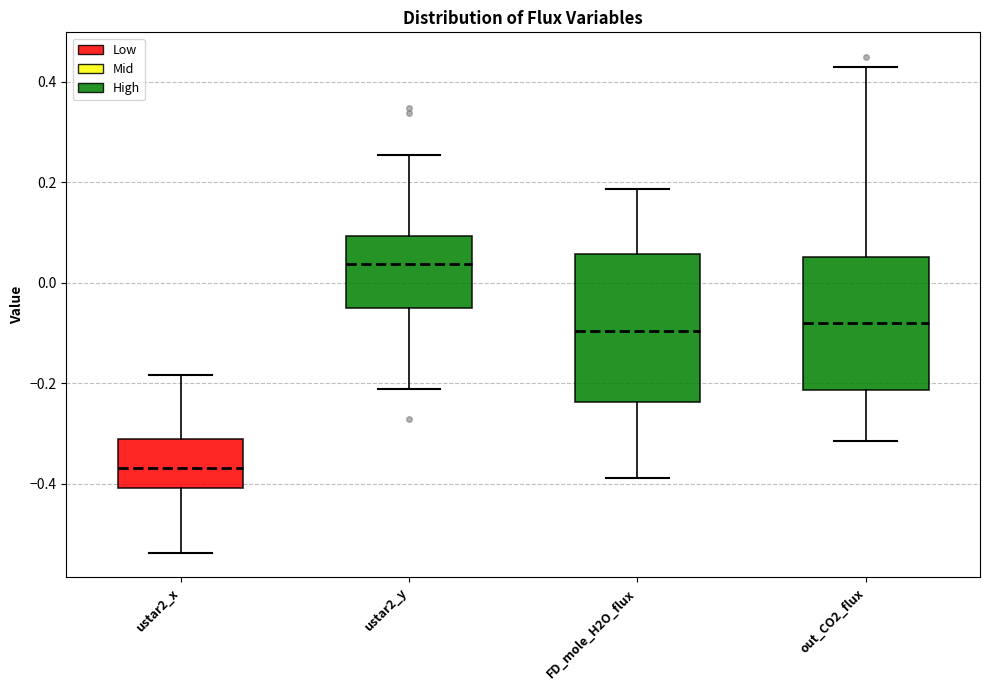

Reading left to right, read every box against the y-axis: the position of its median line, the range the box covers, and the ends of its whiskers. The values are not printed on the chart, so give them approximately, as read against the axis.

ustar2_x: median -0.36, box -0.40 to -0.32, whiskers -0.54 to -0.18
ustar2_y: median 0.04, box -0.04 to 0.10, whiskers -0.22 to 0.26
FD_mole_H2O_flux: median -0.10, box -0.24 to 0.06, whiskers -0.38 to 0.18
out_CO2_flux: median -0.08, box -0.22 to 0.06, whiskers -0.32 to 0.42